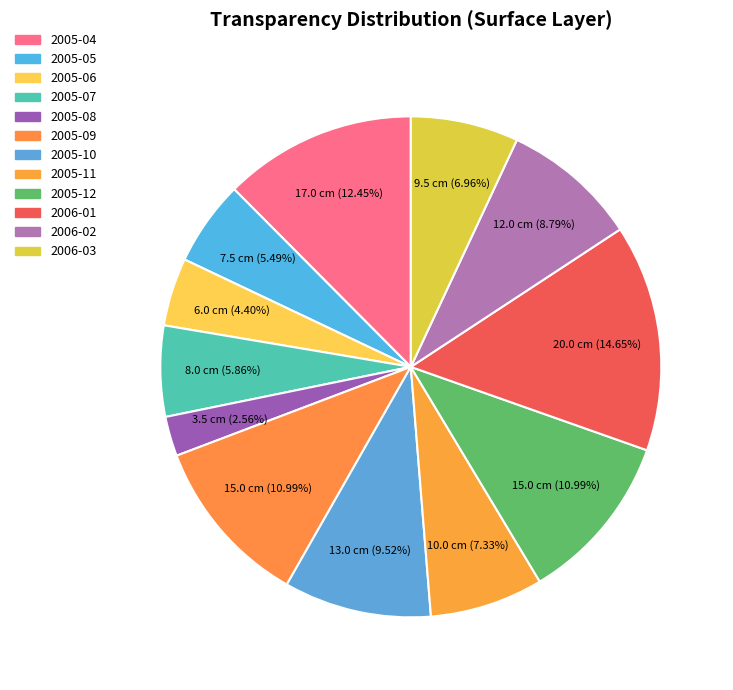

Do 2005-08 and 2005-11 together represent more than half of the pie?

No